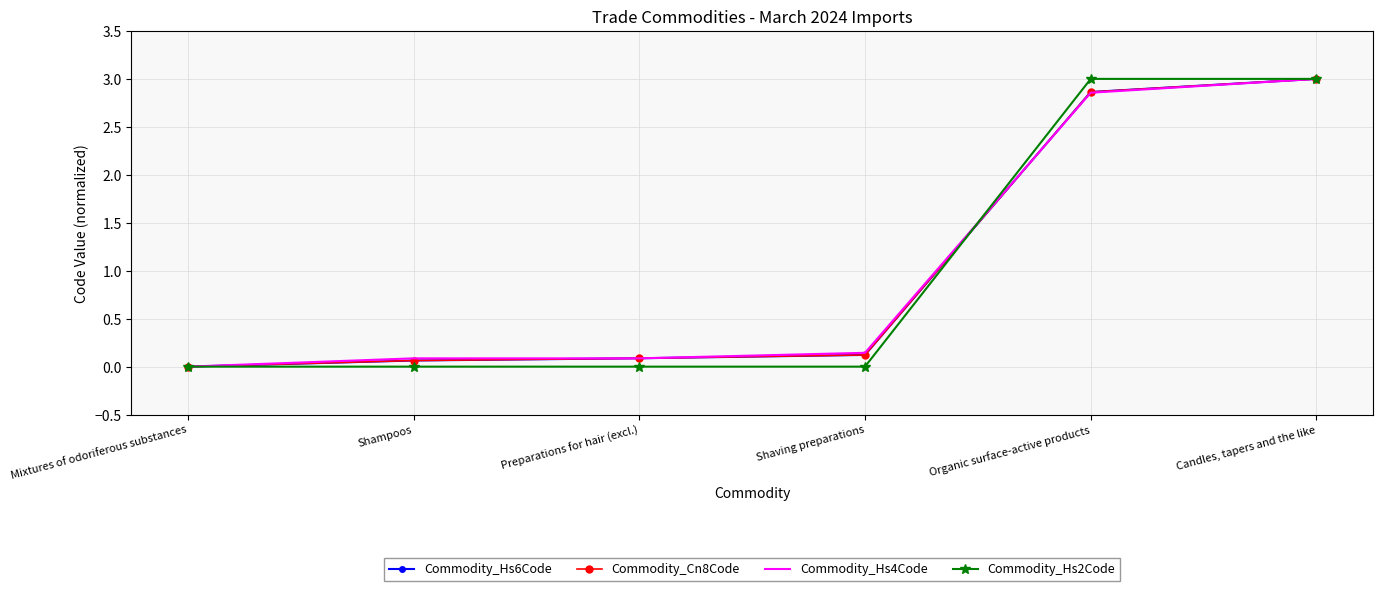

What position from the left is Mixtures of odoriferous substances?

1